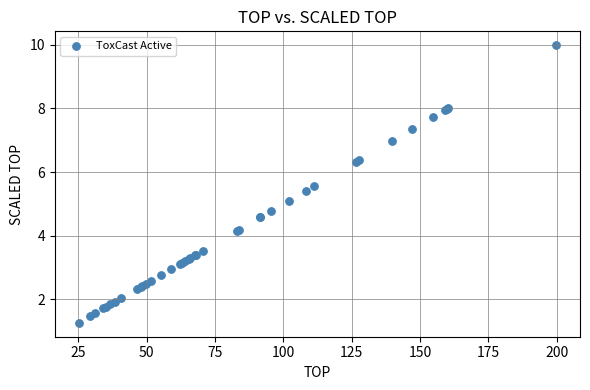

What Y value in the scatter plot is closest to 5?

5.1